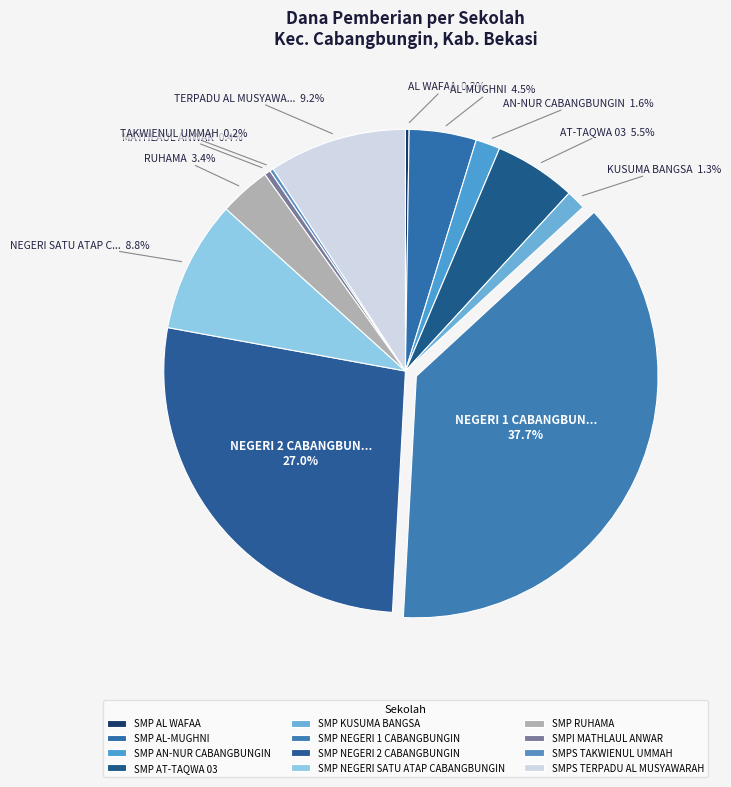

What is the largest slice in the pie chart?

SMP NEGERI 1 CABANGBUNGIN